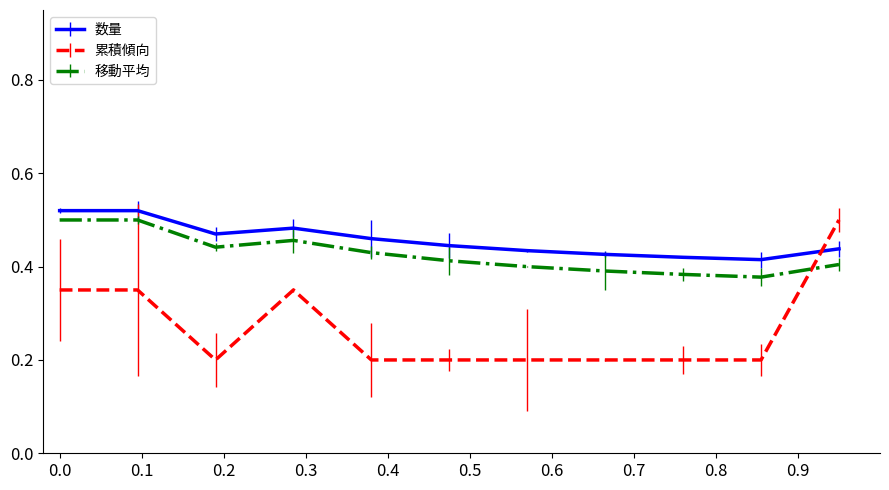

What is the smallest value displayed?

0.2